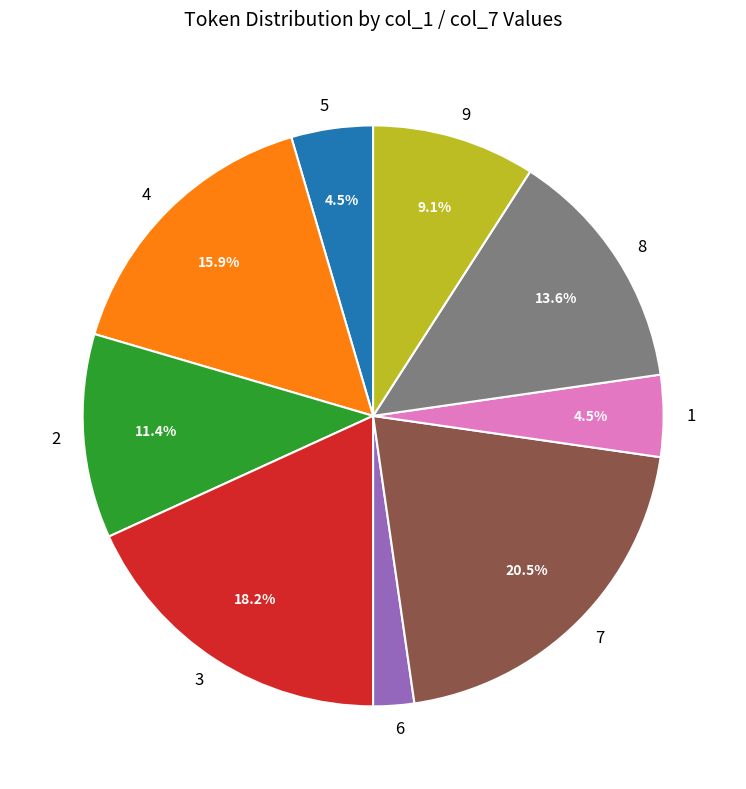

How many segments does this pie chart have?

9